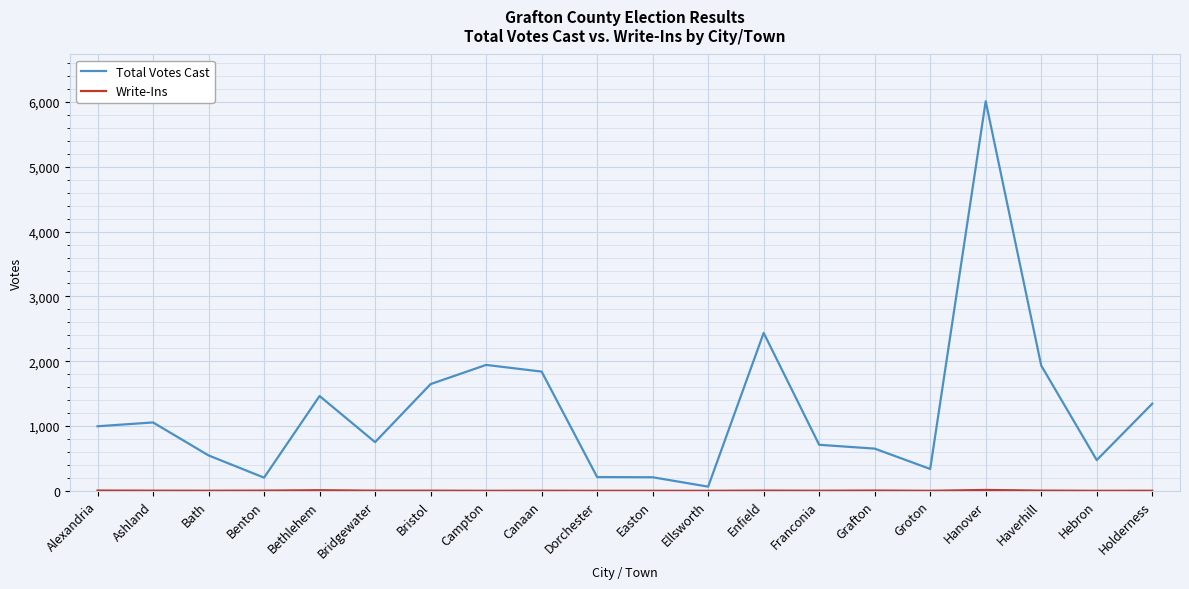

At which label is Total Votes Cast closest to 3038?

Enfield